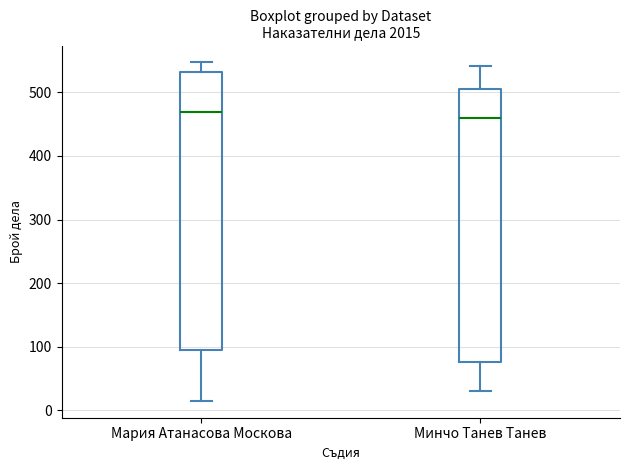

Reading left to right, read every box against the y-axis: the position of its median line, the range the box covers, and the ends of its whiskers. The values are not printed on the chart, so give them approximately, as read against the axis.

Мария Атанасова Москова: median 470, box 90 to 530, whiskers 20 to 550
Минчо Танев Танев: median 460, box 80 to 510, whiskers 30 to 540